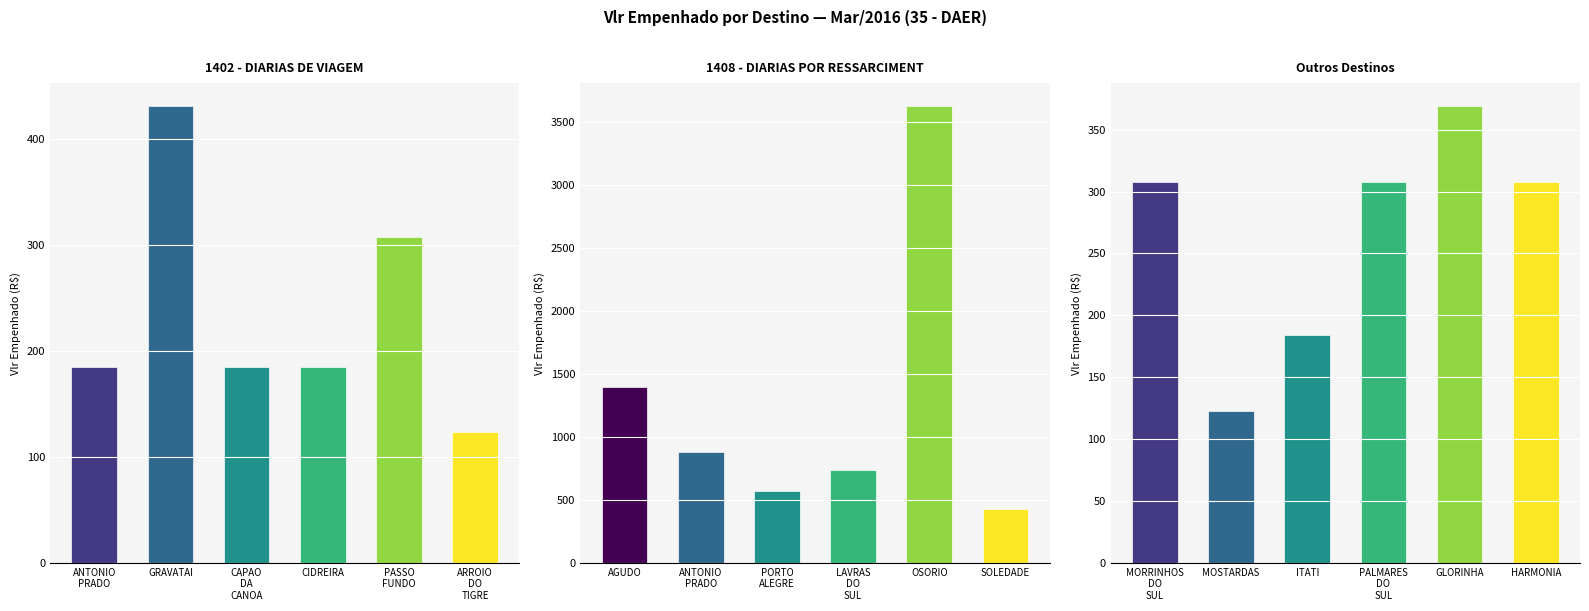

Which series has the widest spread of values?

1408 - DIARIAS POR RESSARCIMENT